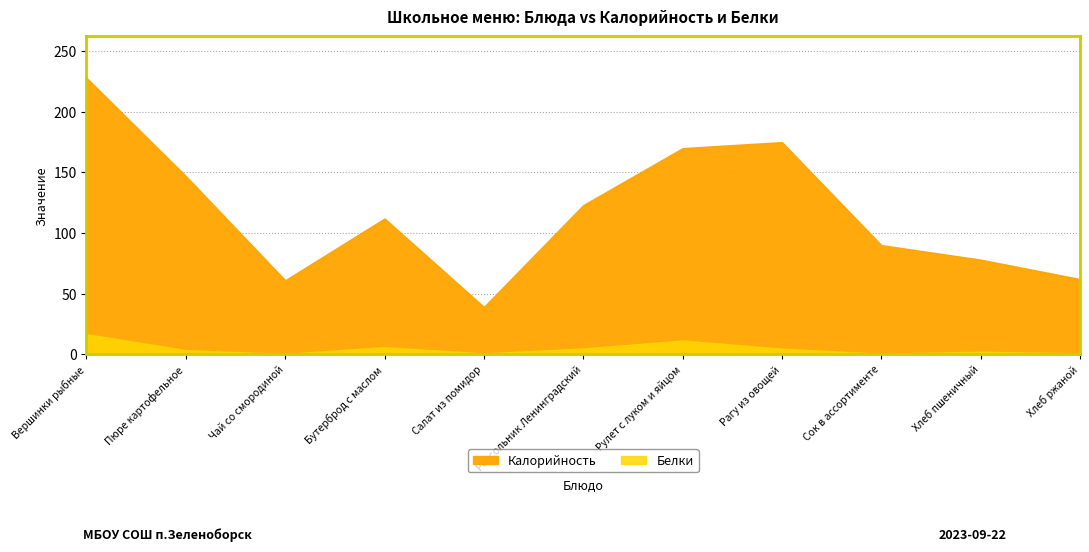

True or false: Калорийность has a value of 83.7 at Чай со смородиной.

False